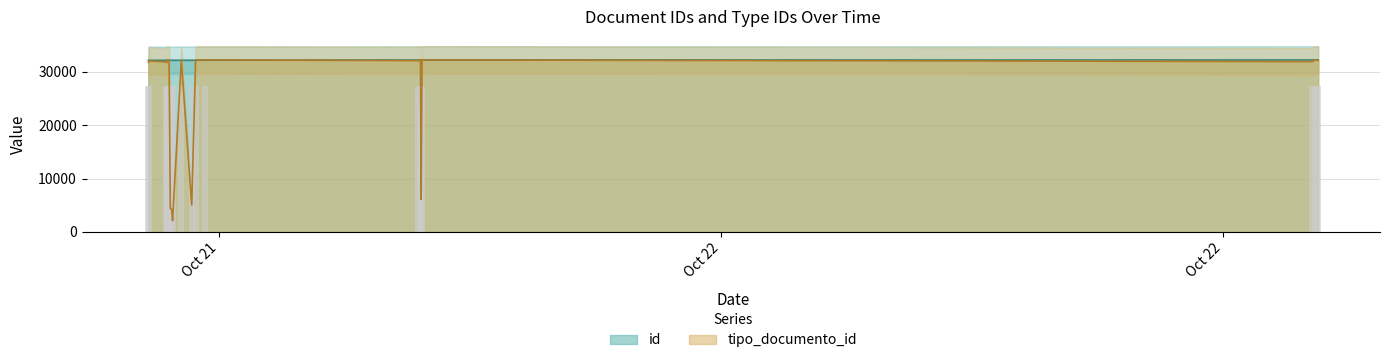

Count the number of categories in the chart.

23